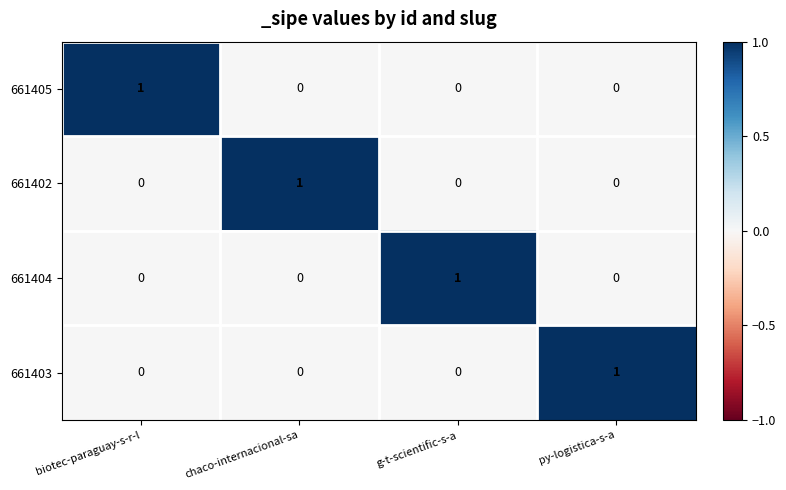

Reading left to right, transcribe all the data shown in this chart.

661405: biotec-paraguay-s-r-l=1	chaco-internacional-sa=0	g-t-scientific-s-a=0	py-logistica-s-a=0
661402: biotec-paraguay-s-r-l=0	chaco-internacional-sa=1	g-t-scientific-s-a=0	py-logistica-s-a=0
661404: biotec-paraguay-s-r-l=0	chaco-internacional-sa=0	g-t-scientific-s-a=1	py-logistica-s-a=0
661403: biotec-paraguay-s-r-l=0	chaco-internacional-sa=0	g-t-scientific-s-a=0	py-logistica-s-a=1